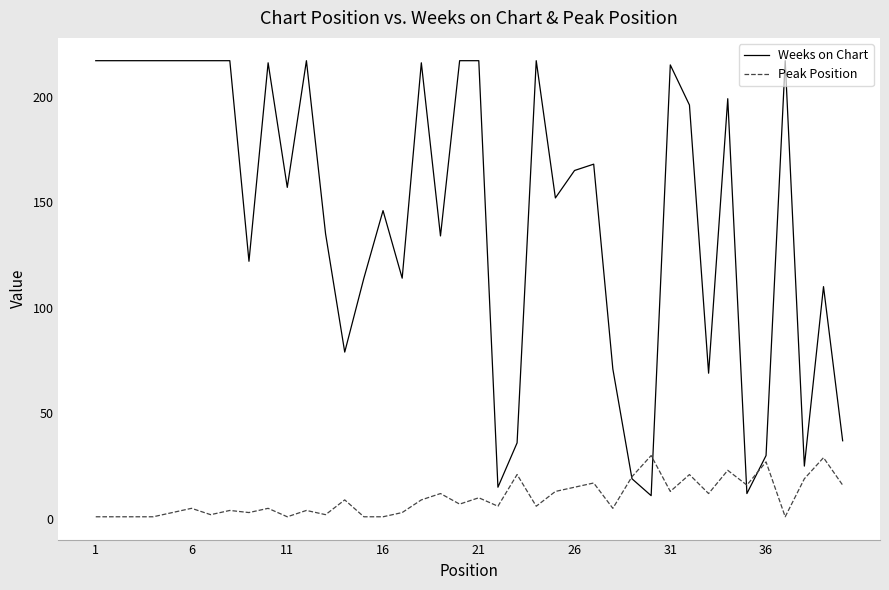

What is the maximum value shown in the chart?

217